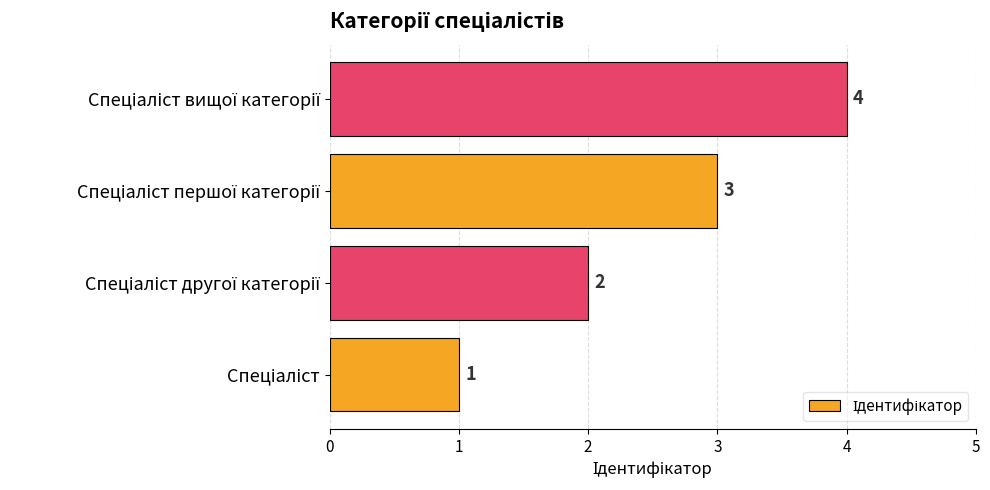

Count the values in the range 2 to 4.

3